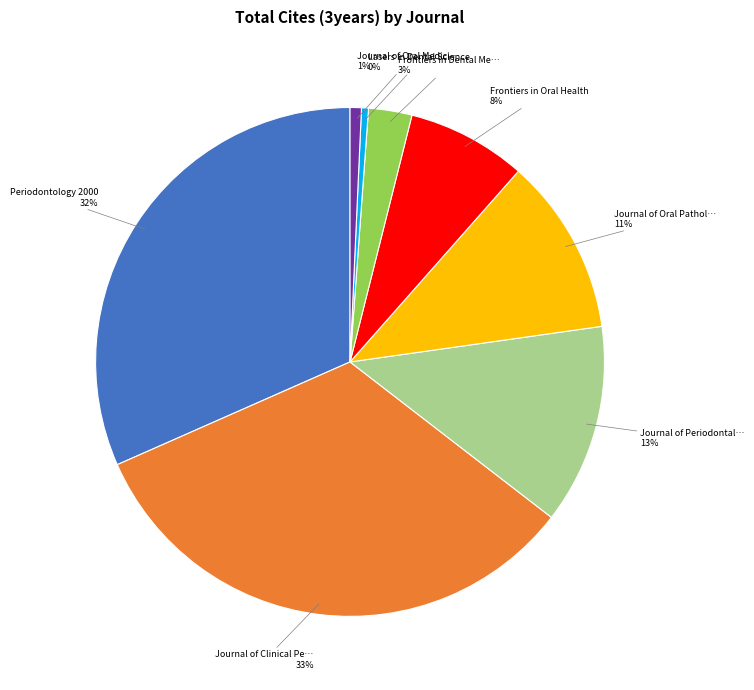

Does any single category account for the majority?

No